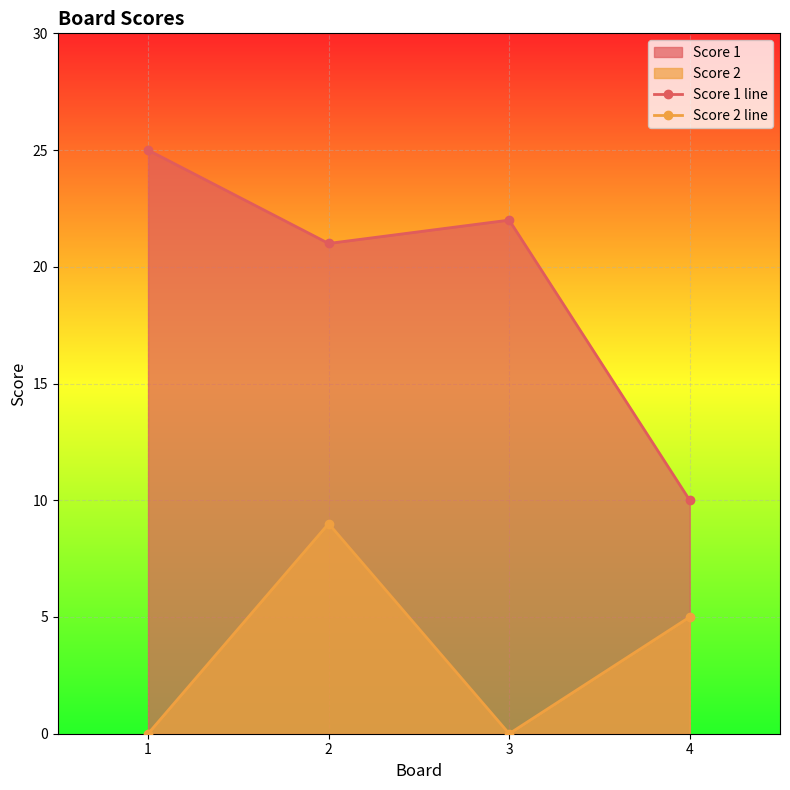

Rank the series at 3 from lowest to highest value.

Score 2 line, Score 1 line